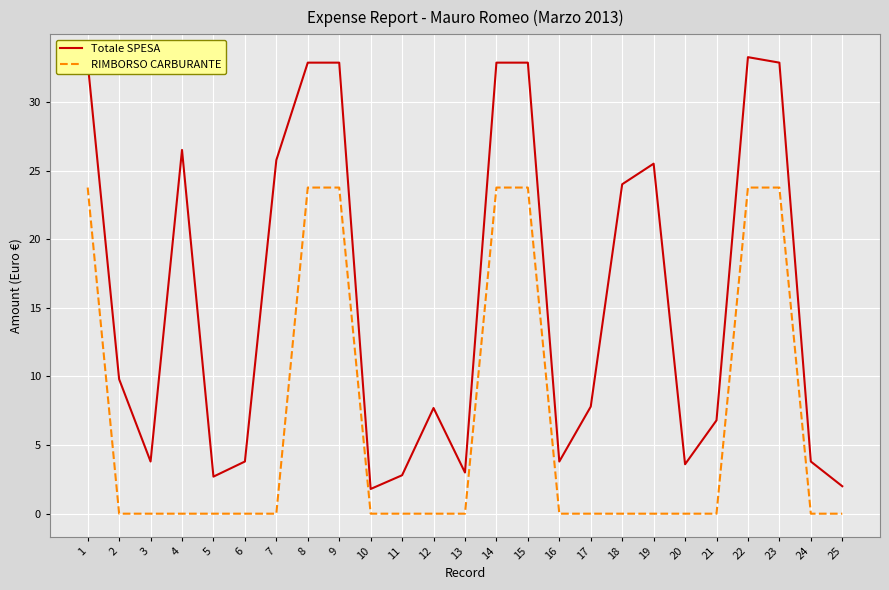

At 13, list the series in order from smallest to largest.

RIMBORSO CARBURANTE, Totale SPESA